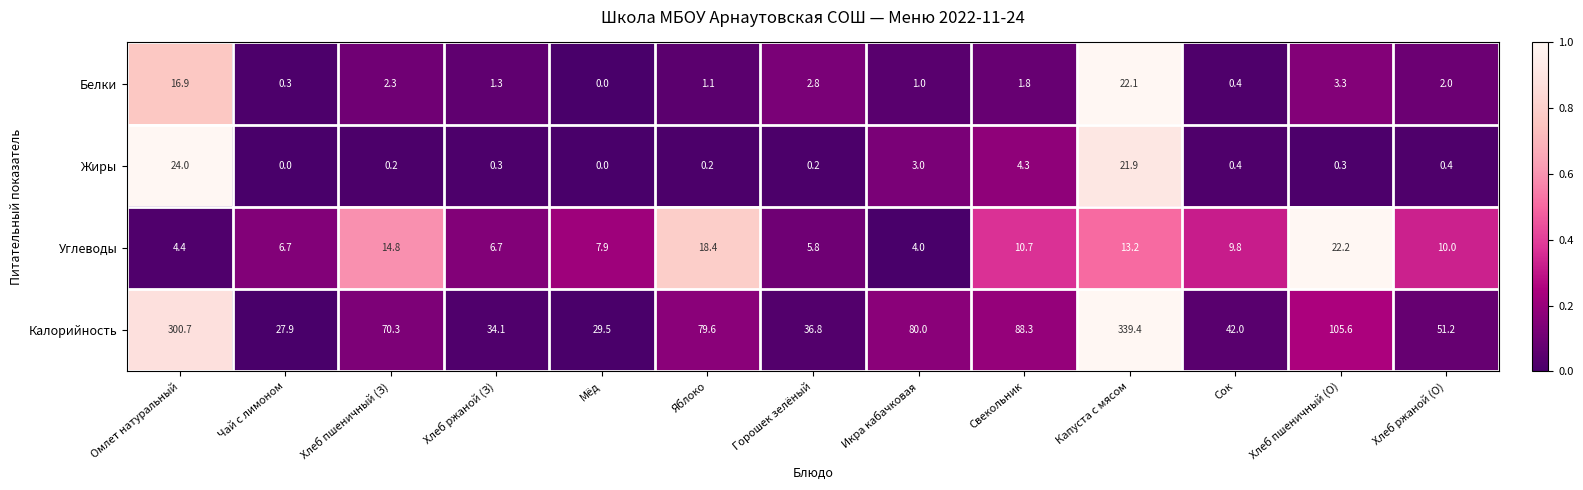

Rank the series at Омлет натуральный from highest to lowest value.

Калорийность, Жиры, Белки, Углеводы